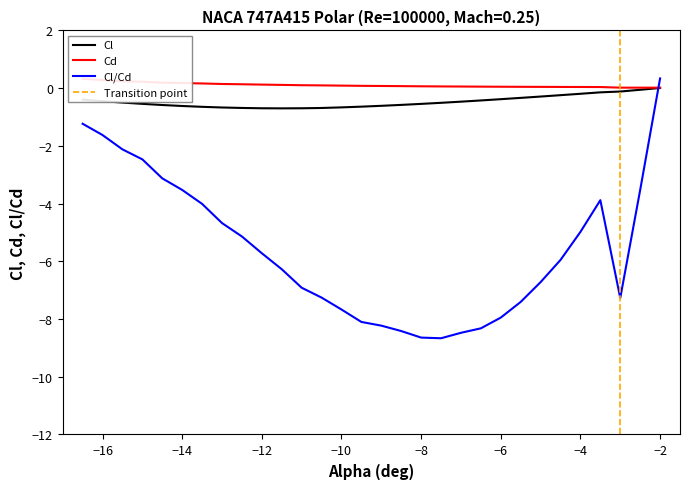

What is the lowest value of the Cl/Cd series?

-8.7